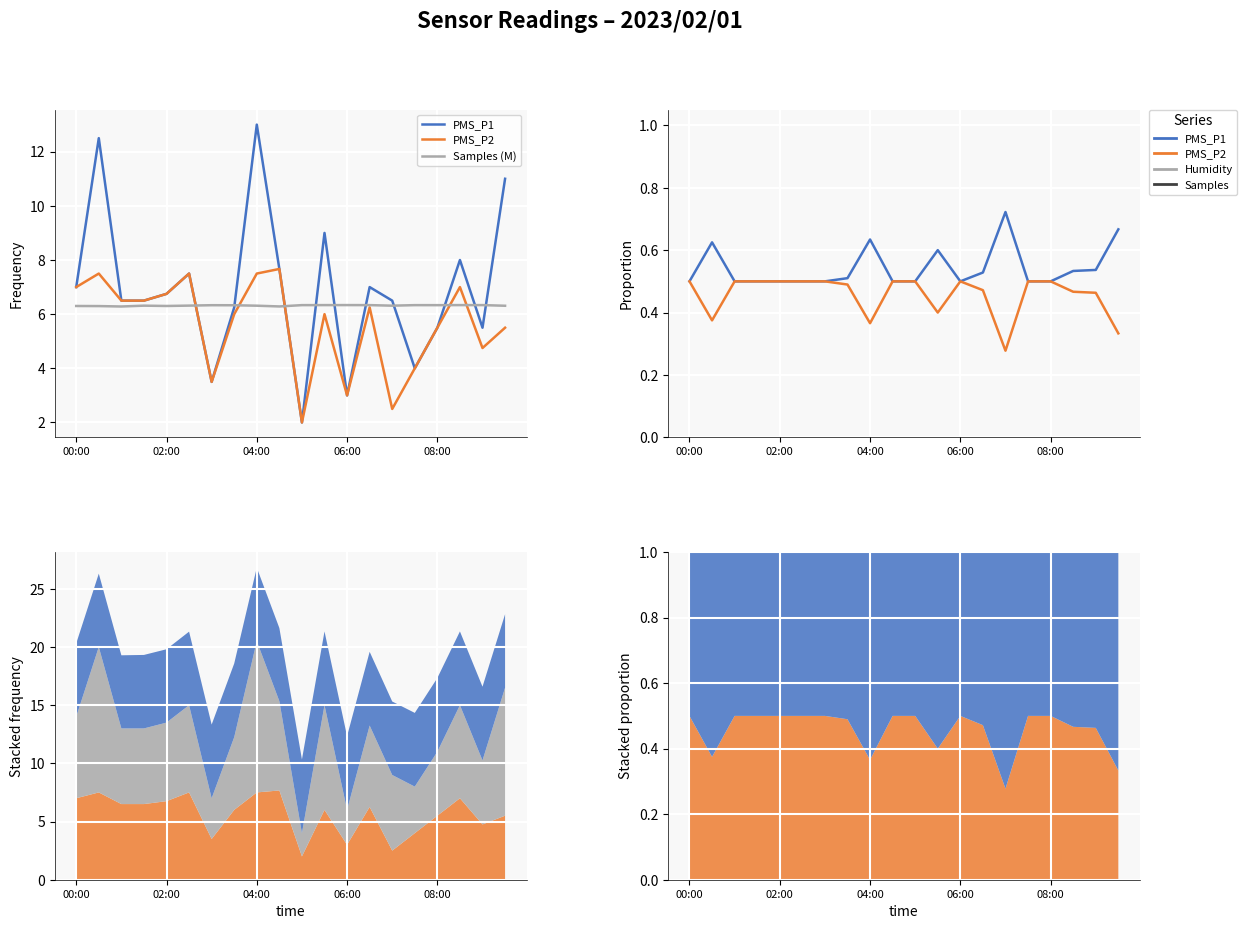

At how many categories does at least one series exceed 2?

20